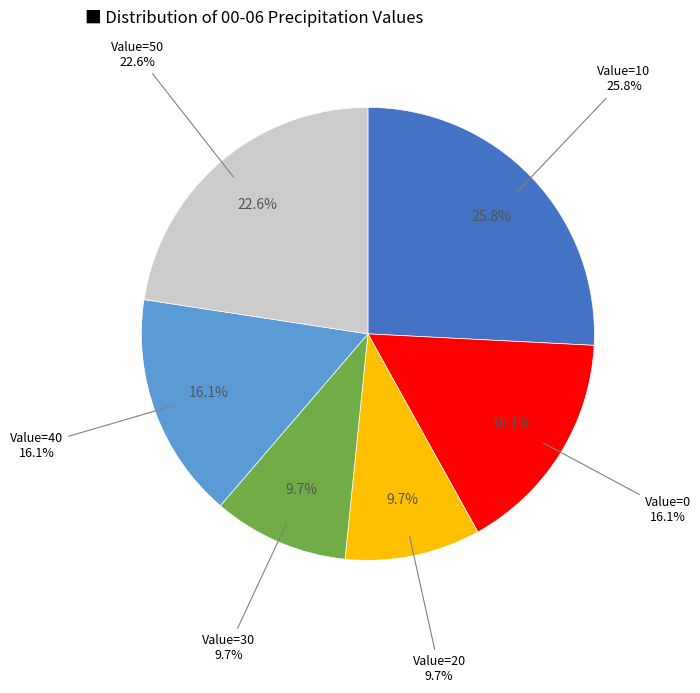

Is there a majority slice in this chart?

No